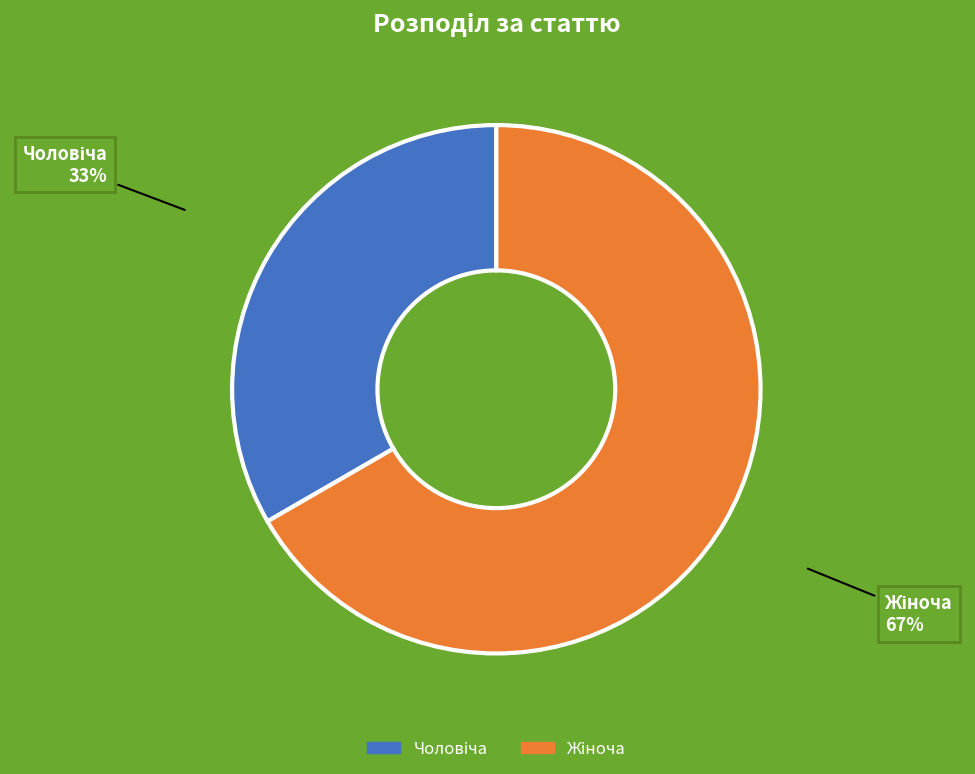

Is there a majority slice in this chart?

Yes